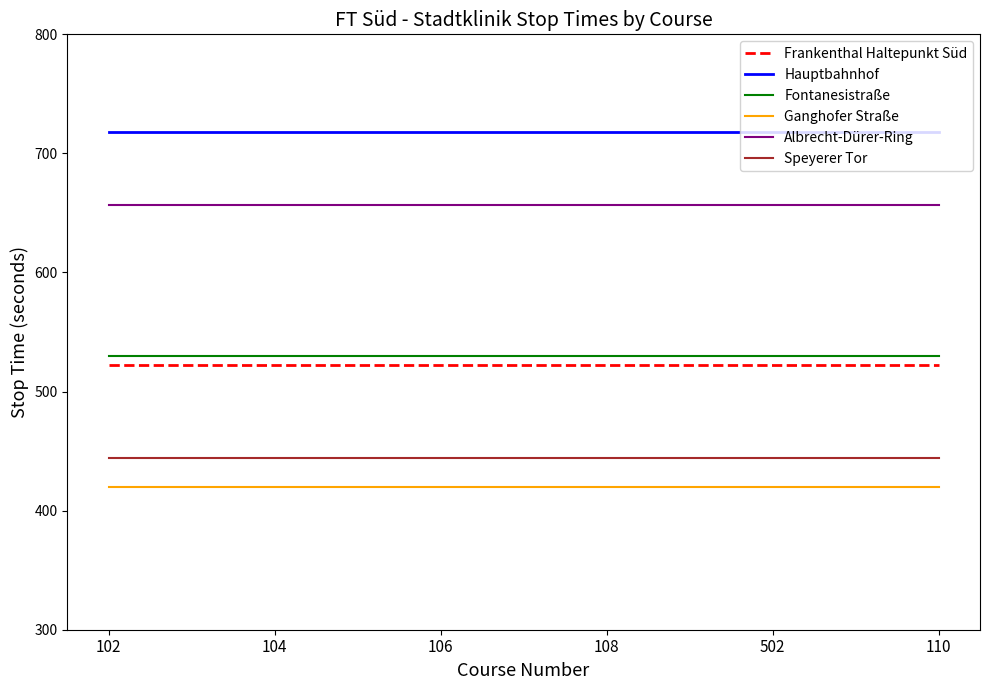

The Ganghofer Straße series shows 621 at 106. True or false?

False